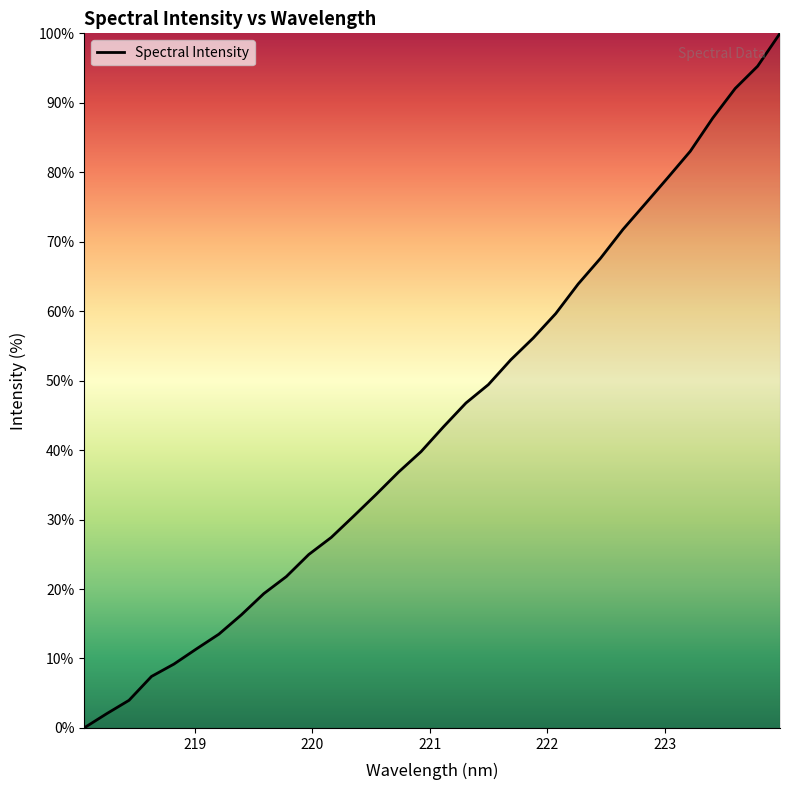

True or false: the data has more than 1 interior local peaks.

False